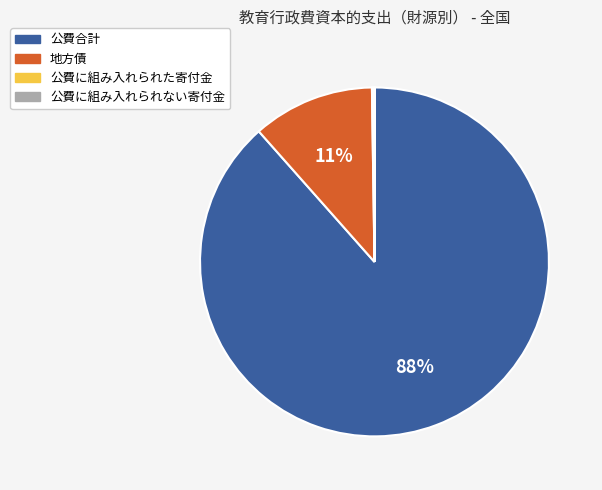

To the nearest percent, what is the average slice percentage?

25%